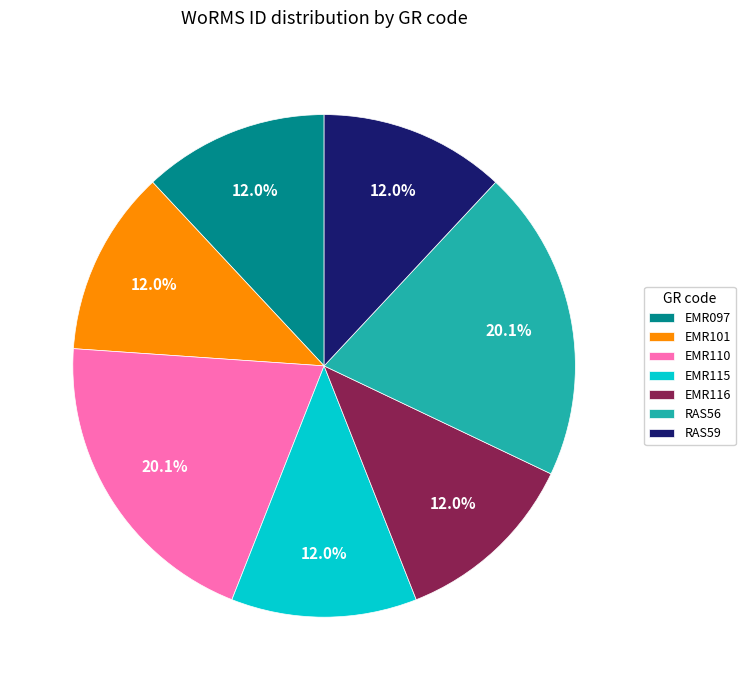

Is the sum of EMR097 and RAS56 greater than half?

No